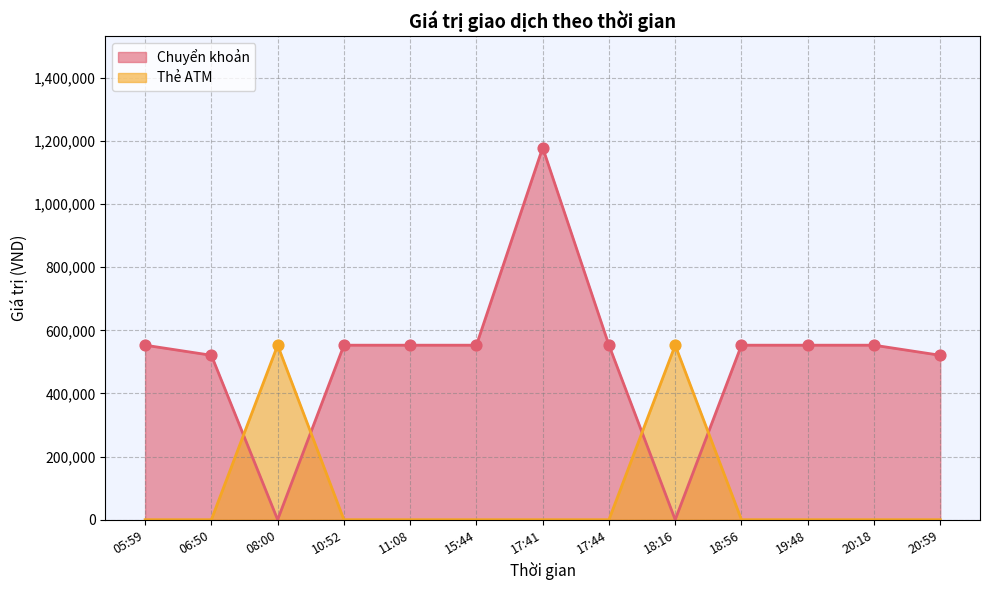

Which series has the largest range (max minus min)?

Chuyển khoản